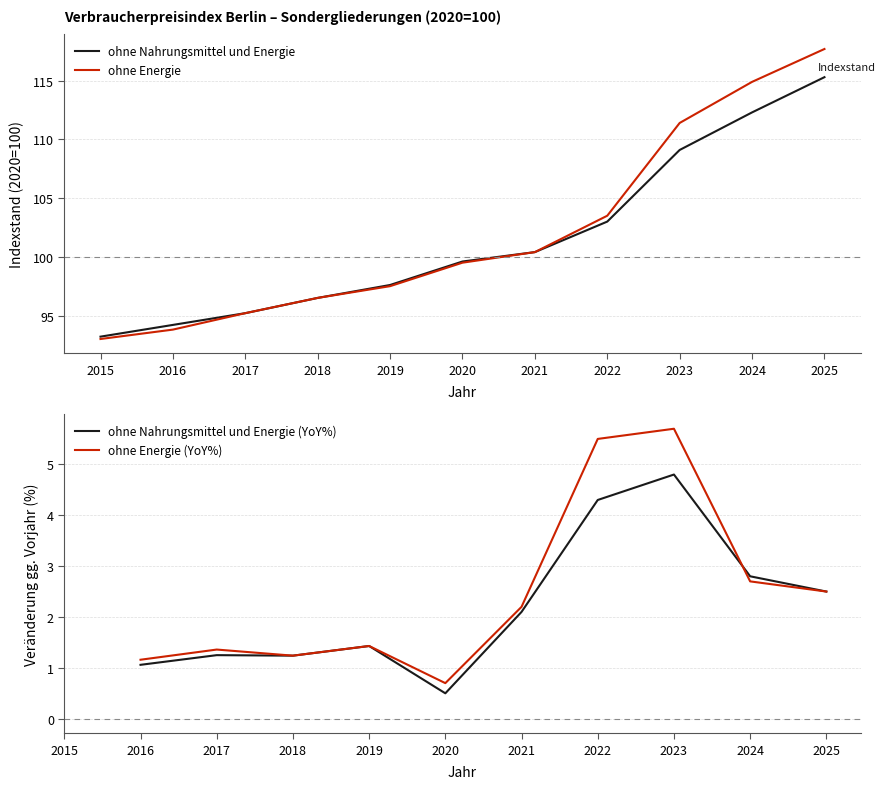

Rank the categories by ohne Nahrungsmittel und Energie value from highest to lowest.

2025, 2024, 2023, 2022, 2021, 2020, 2019, 2018, 2017, 2016, 2015